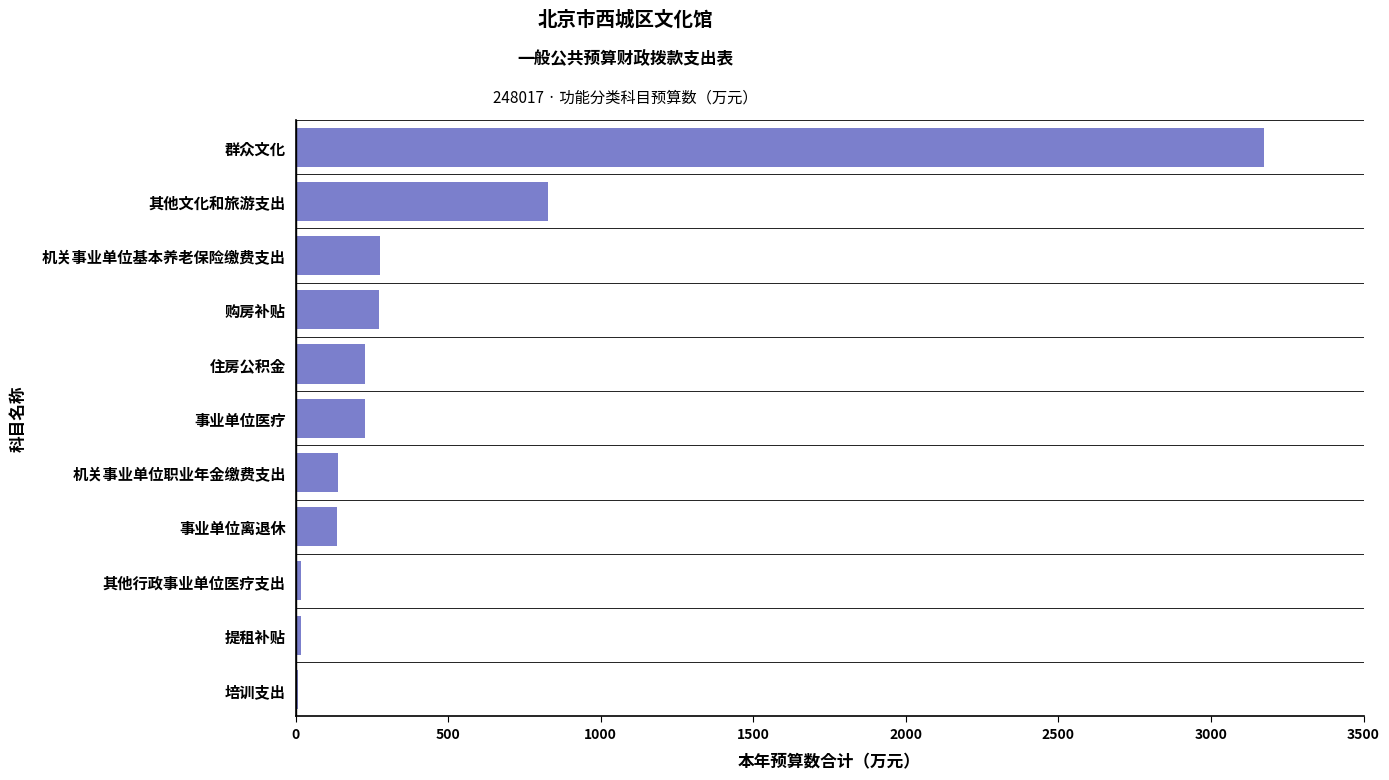

Where is the data nearest to the value 1590?

其他文化和旅游支出